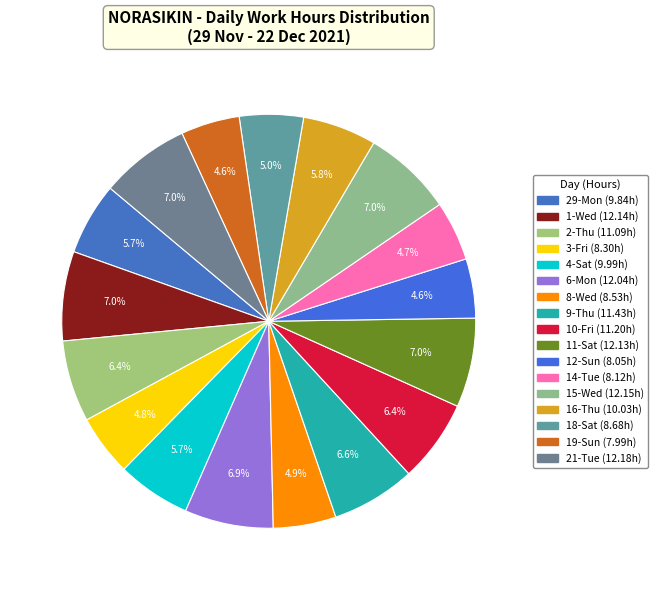

Is there any slice that represents more than half of the pie?

No